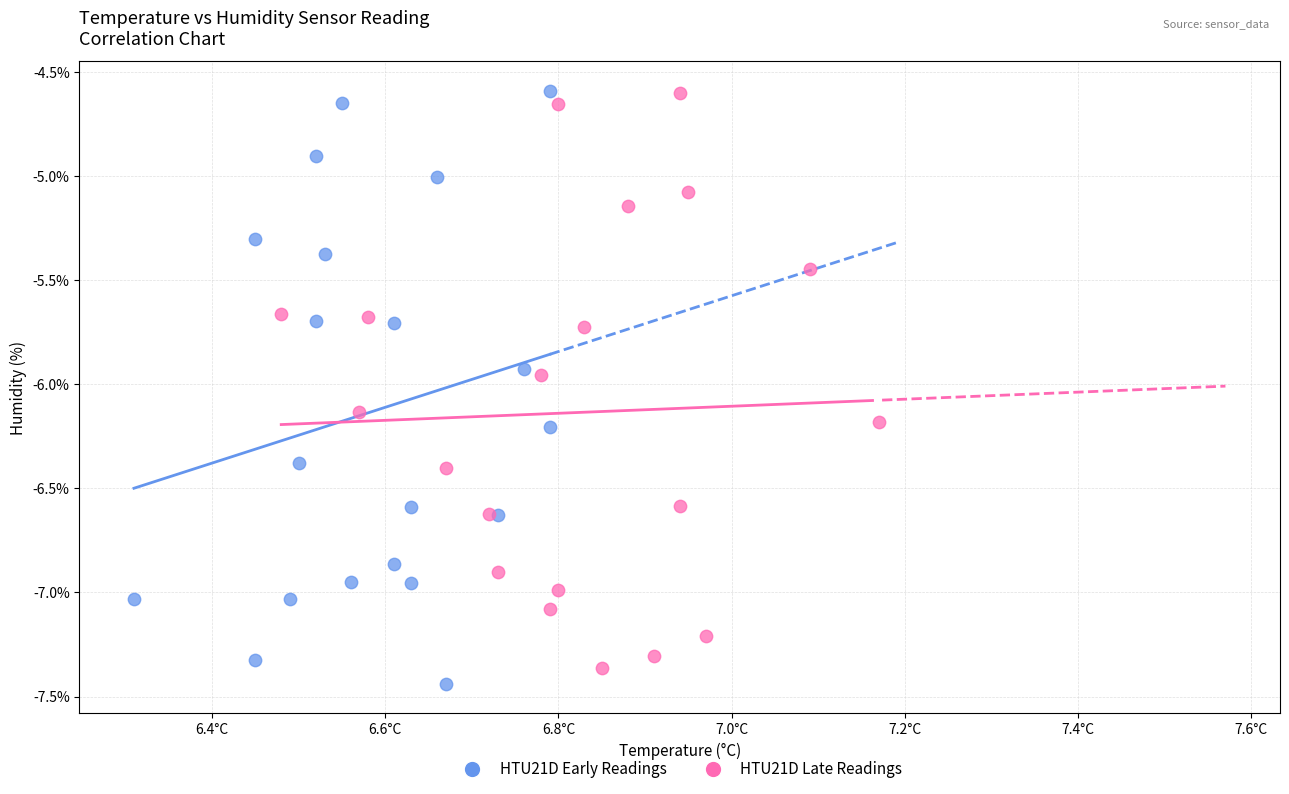

Which series contains the lowest Y value?

HTU21D Early Readings